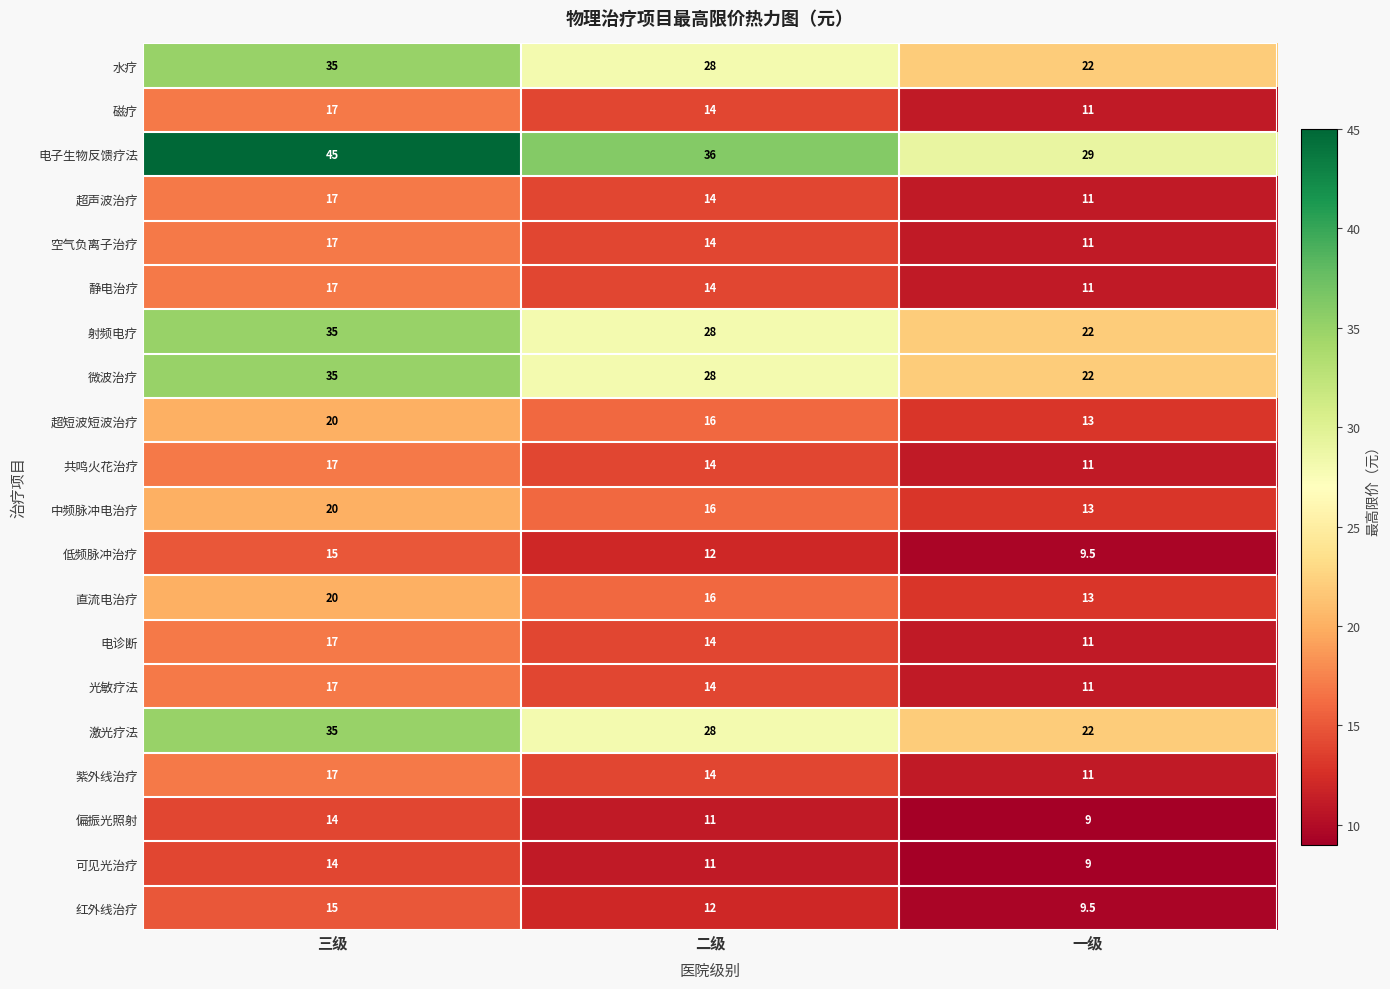

What is the difference between the highest and lowest values at 三级?

31.0